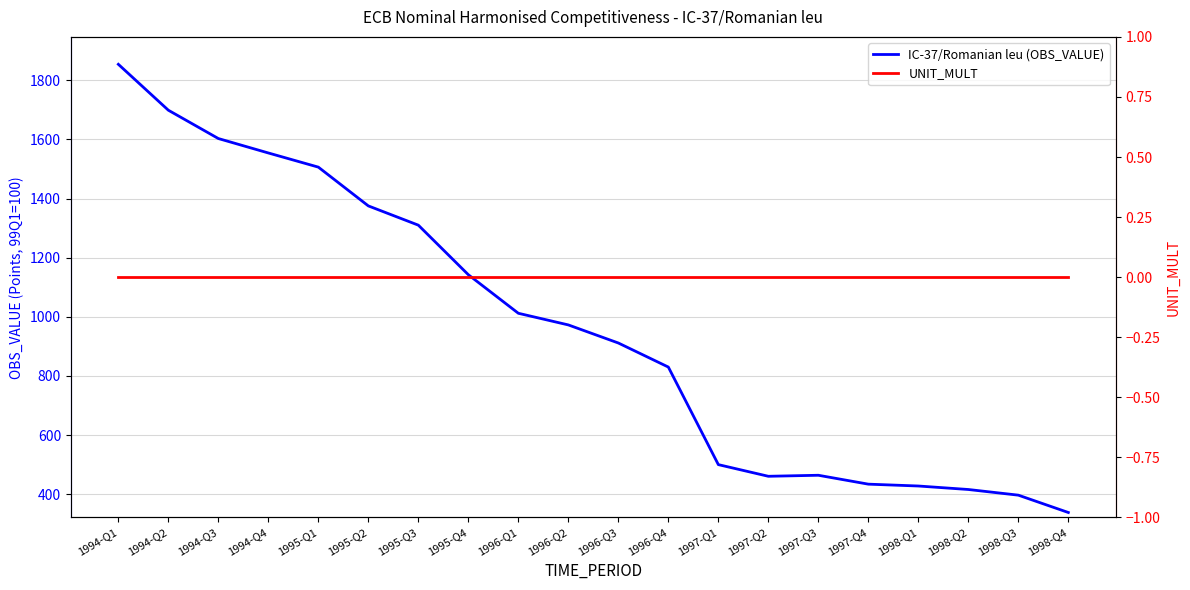

The IC-37/Romanian leu (OBS_VALUE) series shows 427.6 at 1998-Q1. True or false?

True